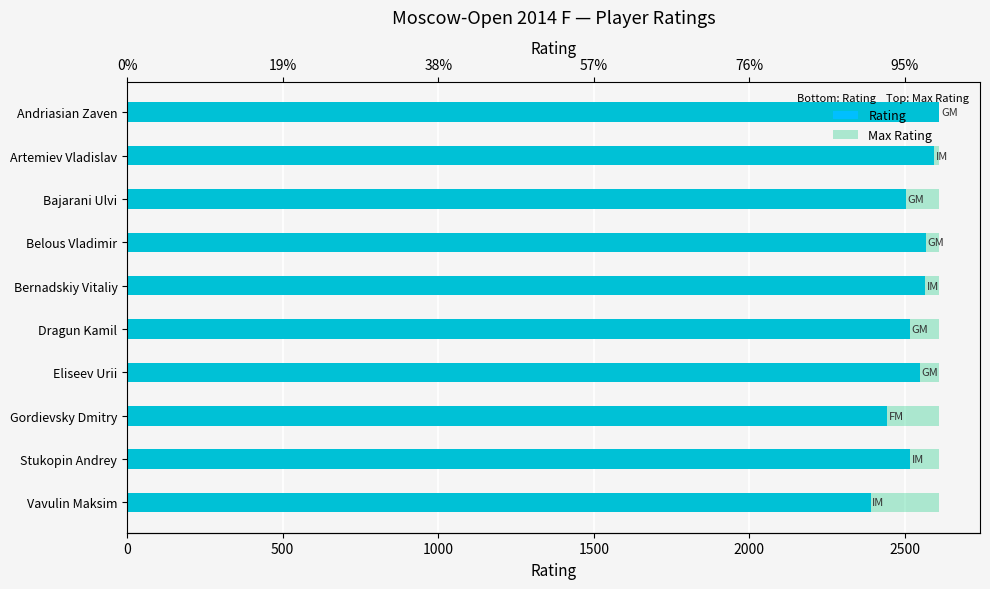

What is the difference between the maximum and minimum values in the Rating series?

221.0